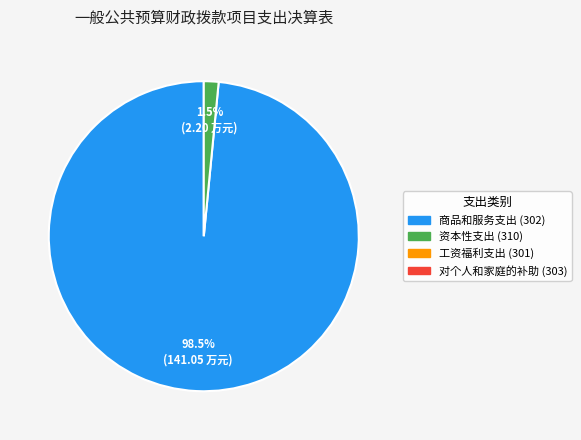

Is there any slice that represents more than half of the pie?

Yes